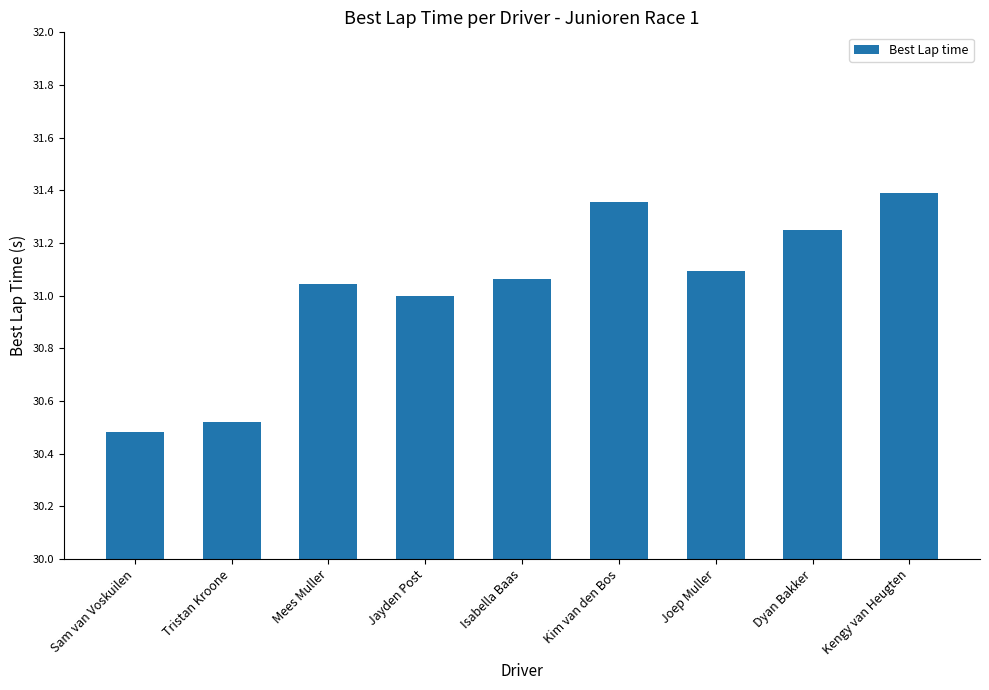

List the labels in order of value, smallest first.

Sam van Voskuilen, Tristan Kroone, Jayden Post, Mees Muller, Isabella Baas, Joep Muller, Dyan Bakker, Kim van den Bos, Kengy van Heugten